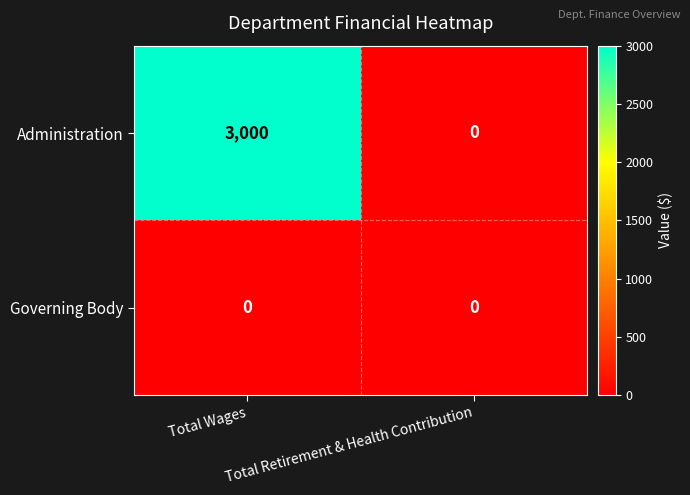

Which series has the largest range (max minus min)?

Administration